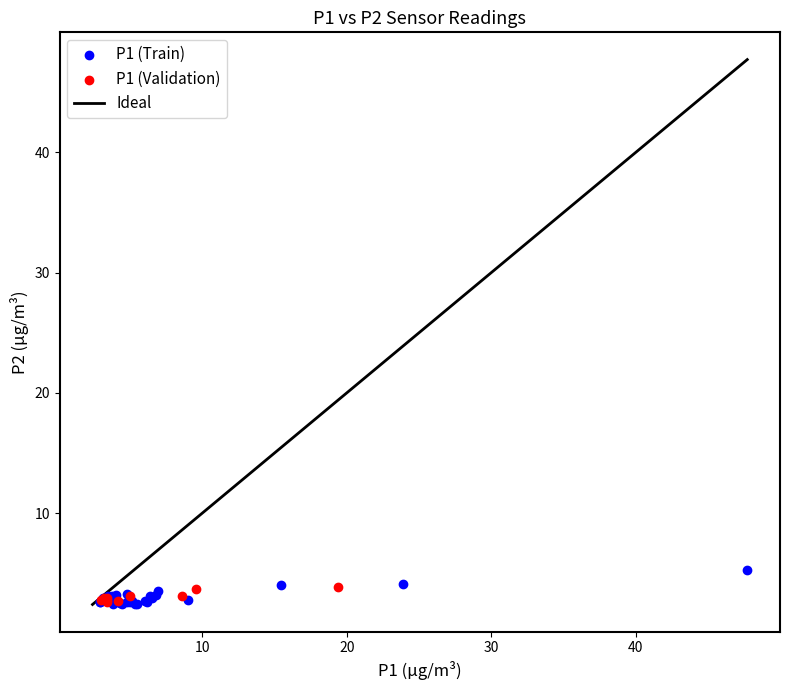

Which series has the largest Y range (max minus min)?

P1 (Train)